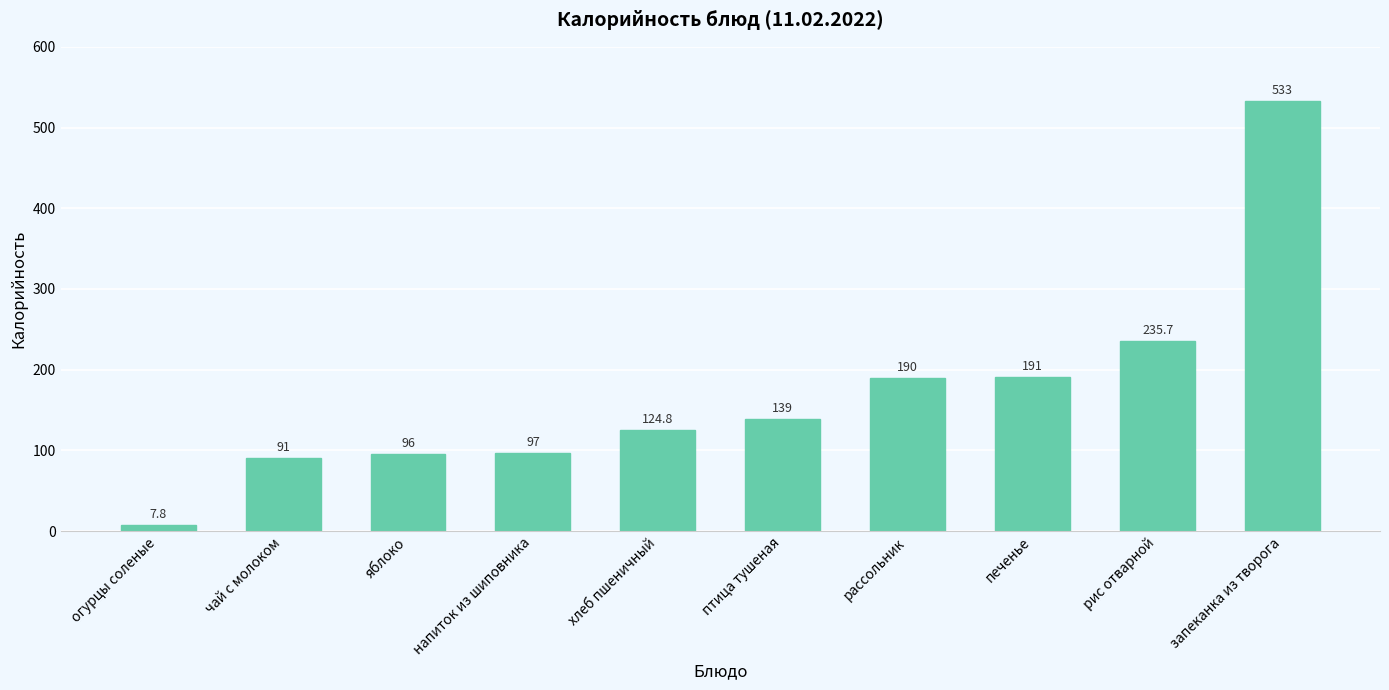

At which category does the chart reach its minimum across all series?

огурцы соленые